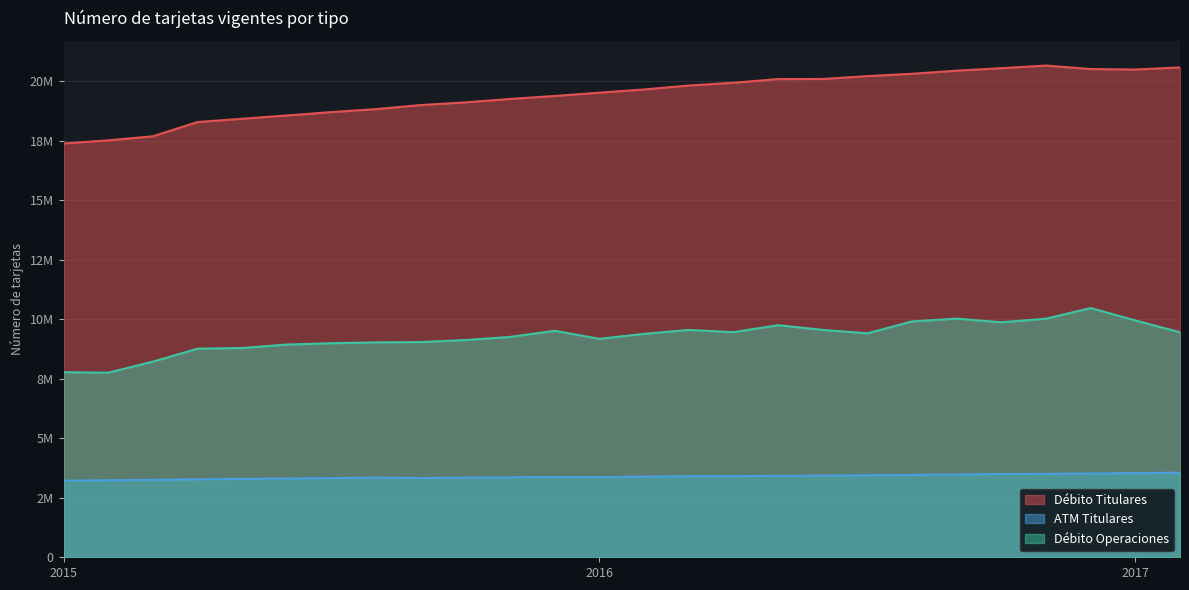

Is the value of ATM Titulares at 2015-09 greater than the value of Débito Operaciones at 2017-02?

No